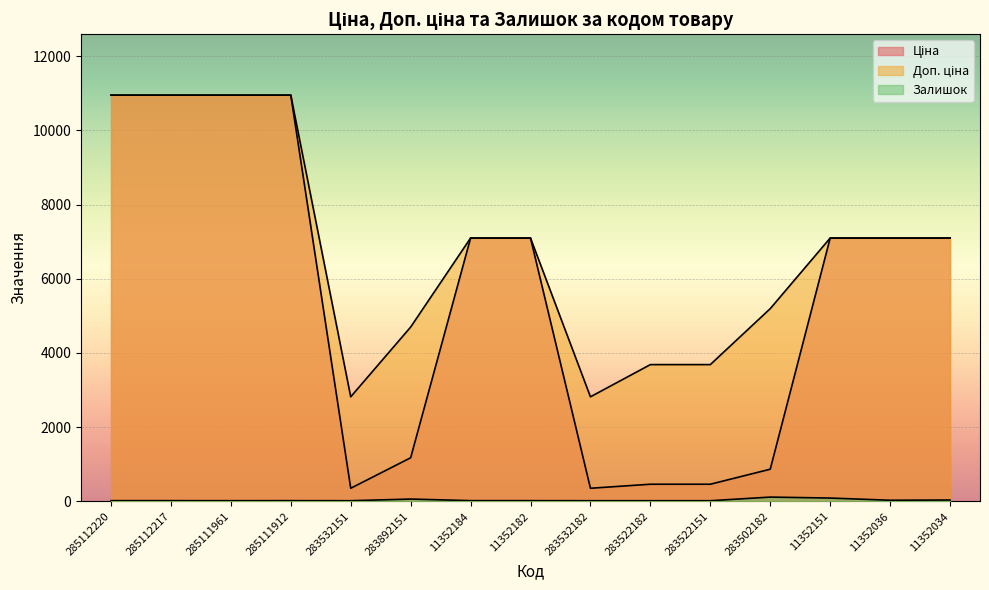

What is the label of the 5th point from the right?

283522151